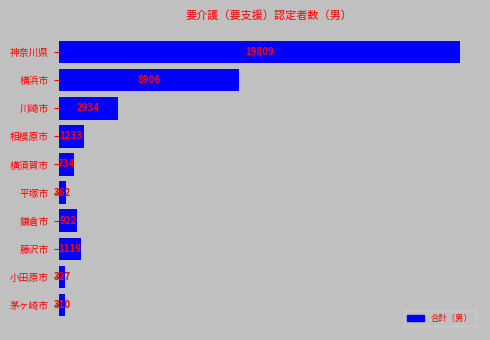

Between 横浜市 and 相模原市, which is larger?

横浜市